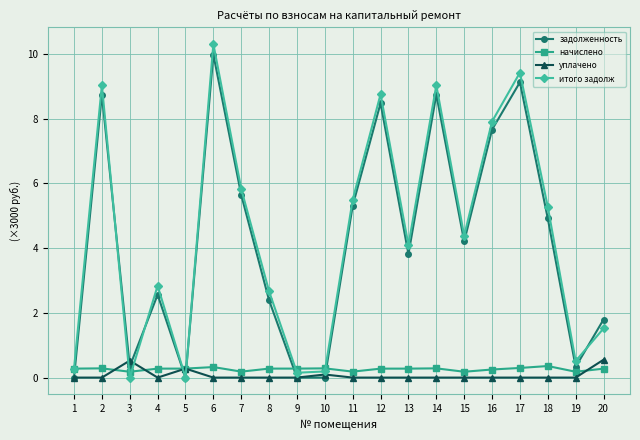

Where is the first local minimum for итого задолж?

3